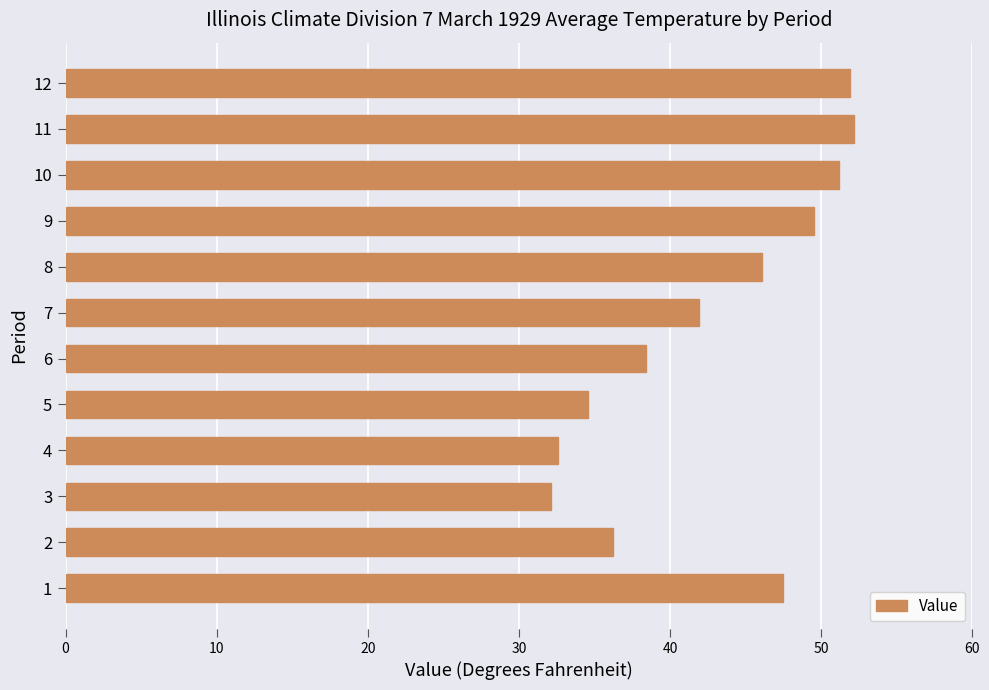

What is the sum of all values?

514.2